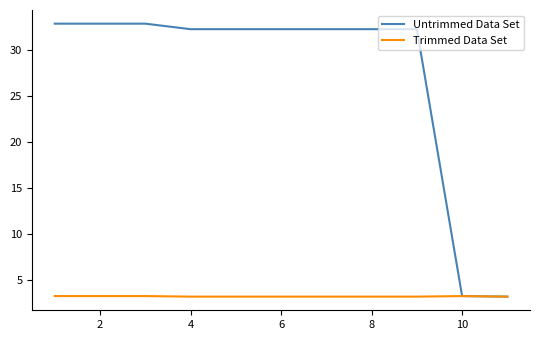

Rank the series by their maximum value, from highest to lowest.

Untrimmed Data Set, Trimmed Data Set